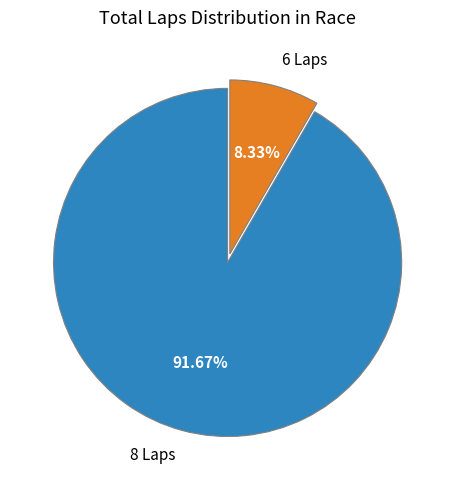

What is the smallest slice in the pie chart?

6 Laps